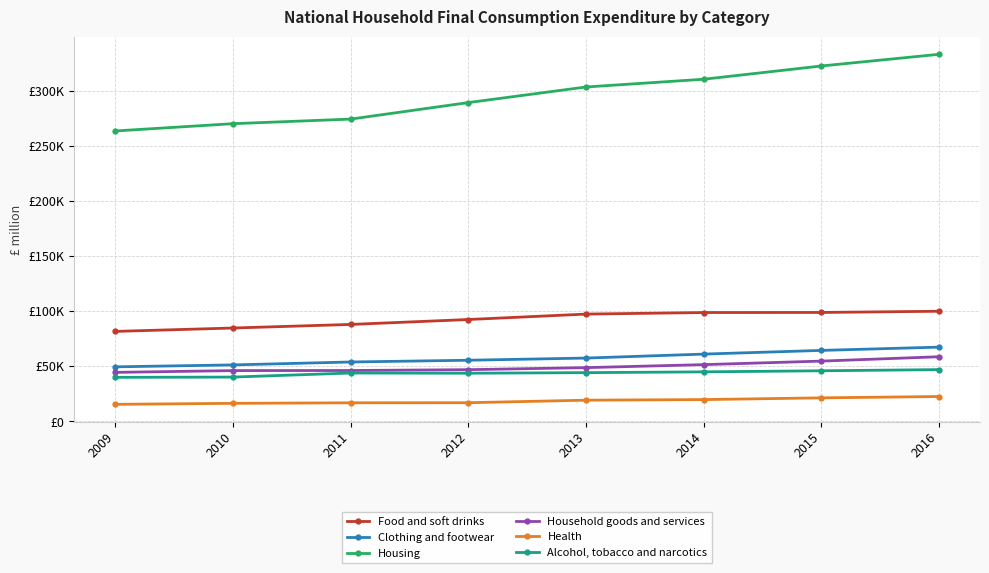

True or false: Household goods and services and Food and soft drinks intersect in this chart.

False